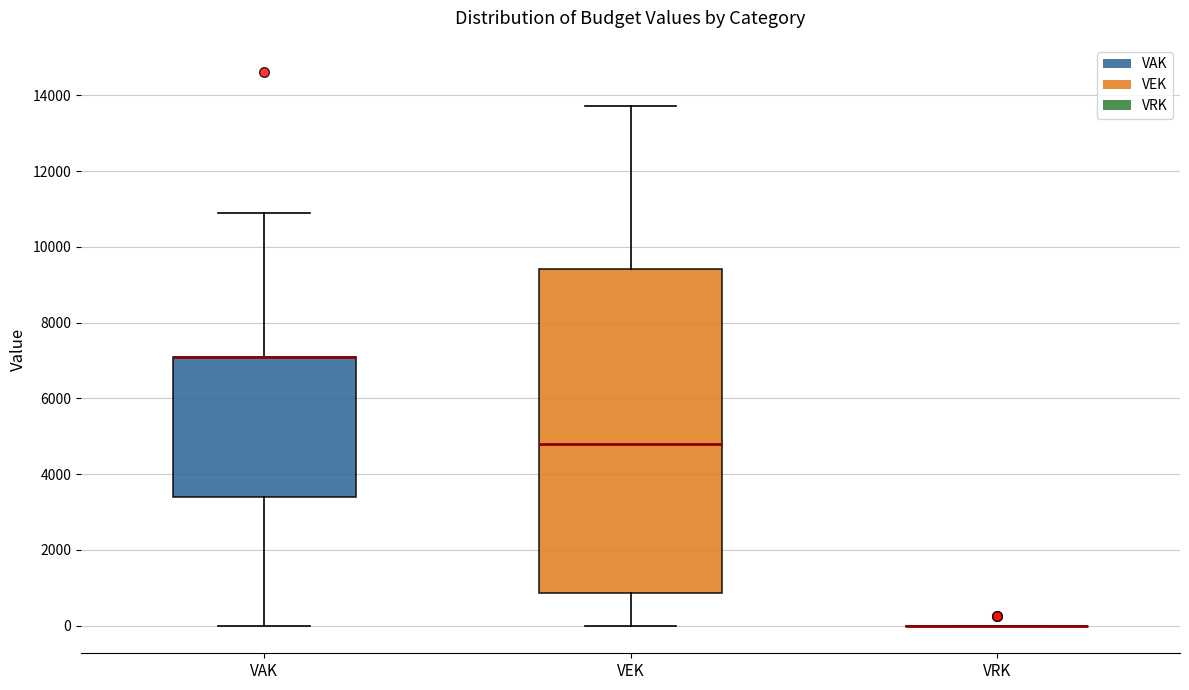

Reading left to right, read every box against the y-axis: the position of its median line, the range the box covers, and the ends of its whiskers. The values are not printed on the chart, so give them approximately, as read against the axis.

VAK: median 7000 (drawn on the box's upper edge), box 3400 to 7000, whiskers 0 to 11000
VEK: median 4800, box 800 to 9400, whiskers 0 to 13800
VRK: box collapsed to a line at 0, whiskers 0 to 0